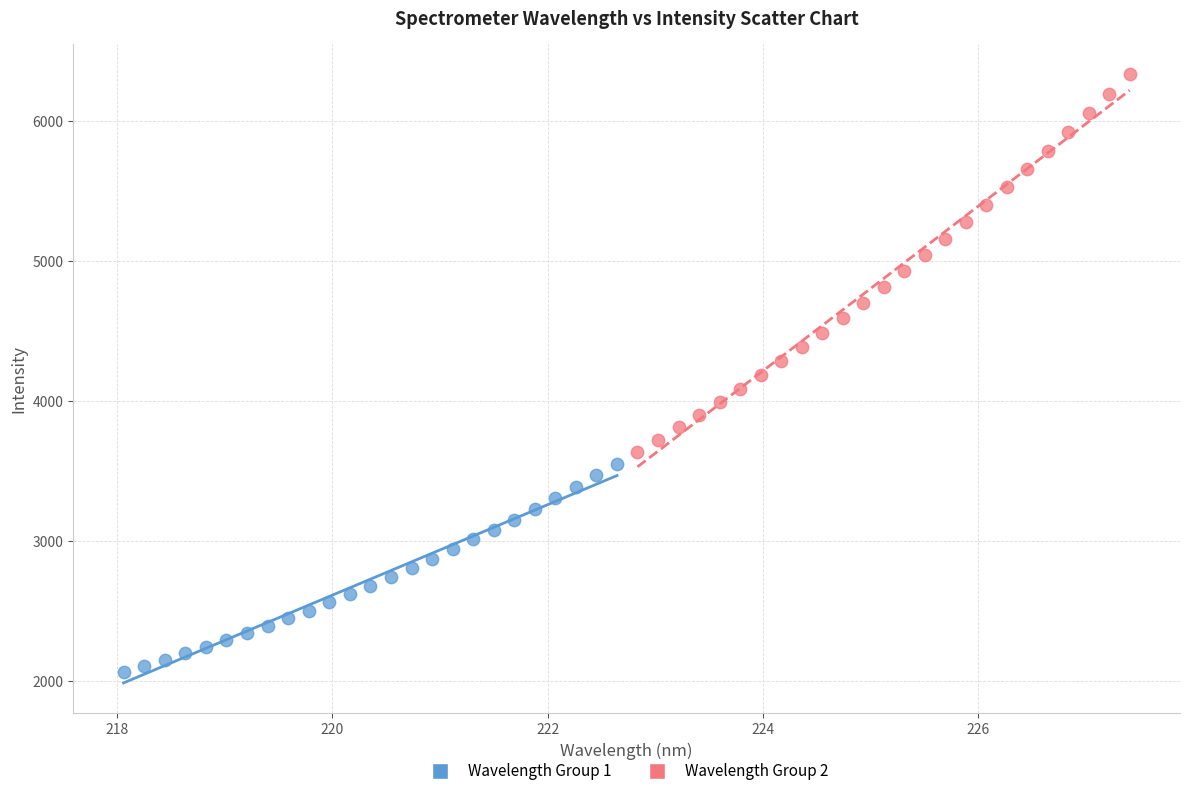

Which series has the largest Y range (max minus min)?

Wavelength Group 2